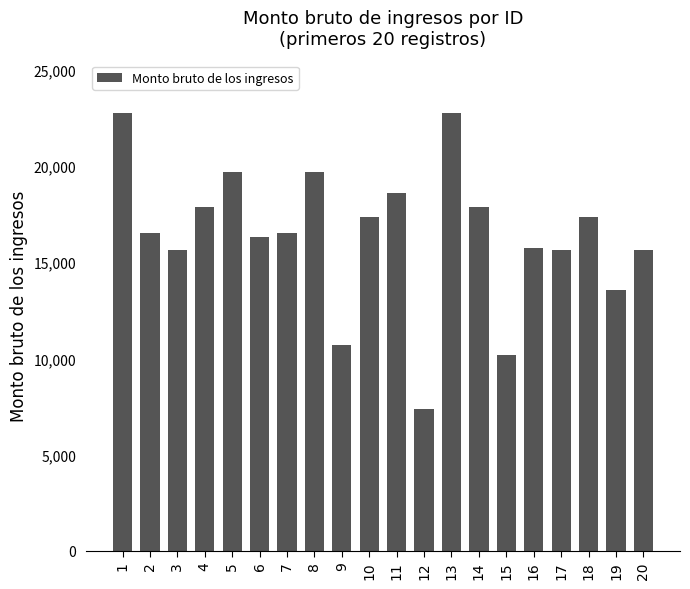

The value at 12 is 10751.0. True or false?

False